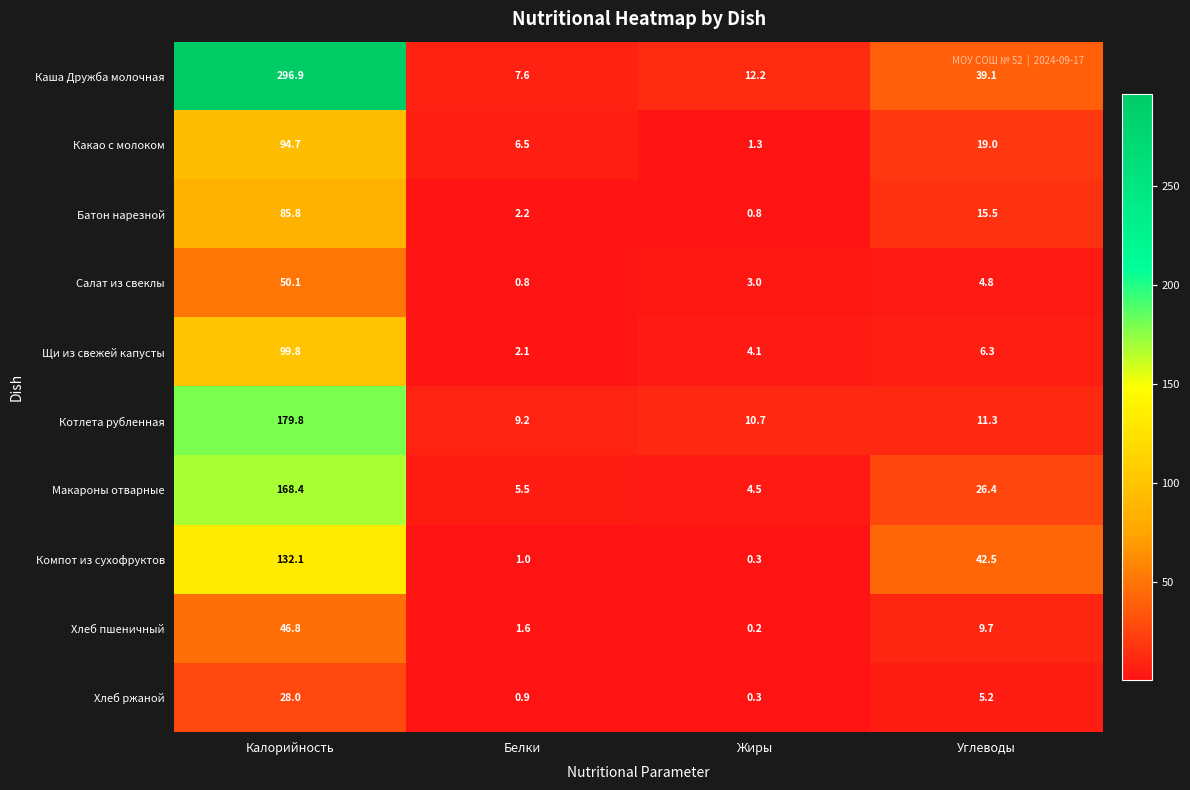

What is the difference between the maximum and second lowest values in the Хлеб ржаной series?

27.1